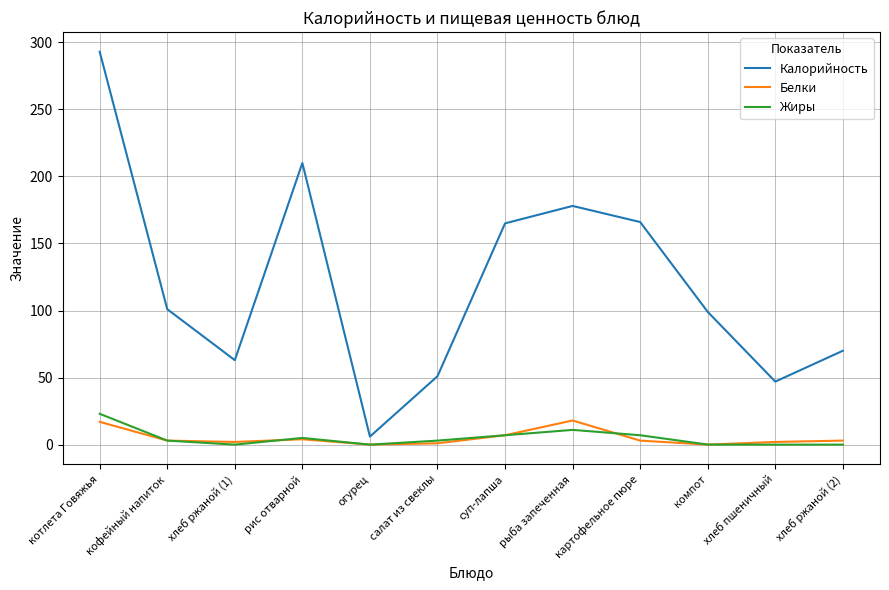

At how many categories does at least one series exceed 249?

1